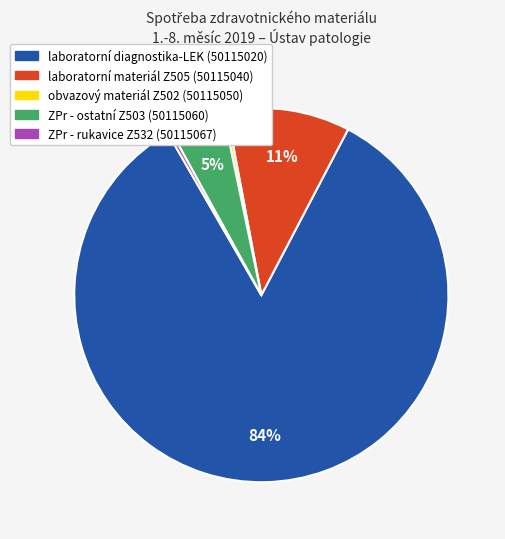

Is the sum of obvazový materiál Z502 (50115050) and laboratorní diagnostika-LEK (50115020) greater than half?

Yes